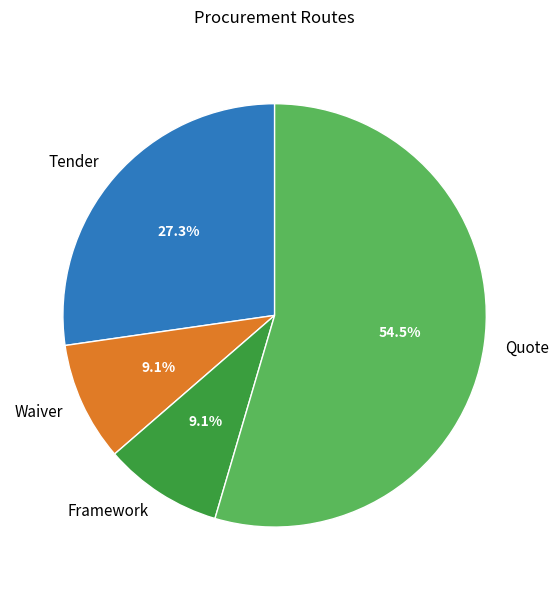

What is the ratio of the value at Framework to the value at Waiver?

1.0